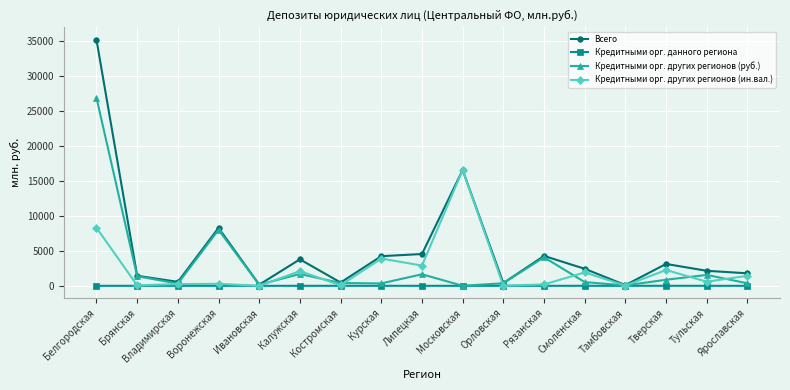

Count the number of data series in this chart.

4